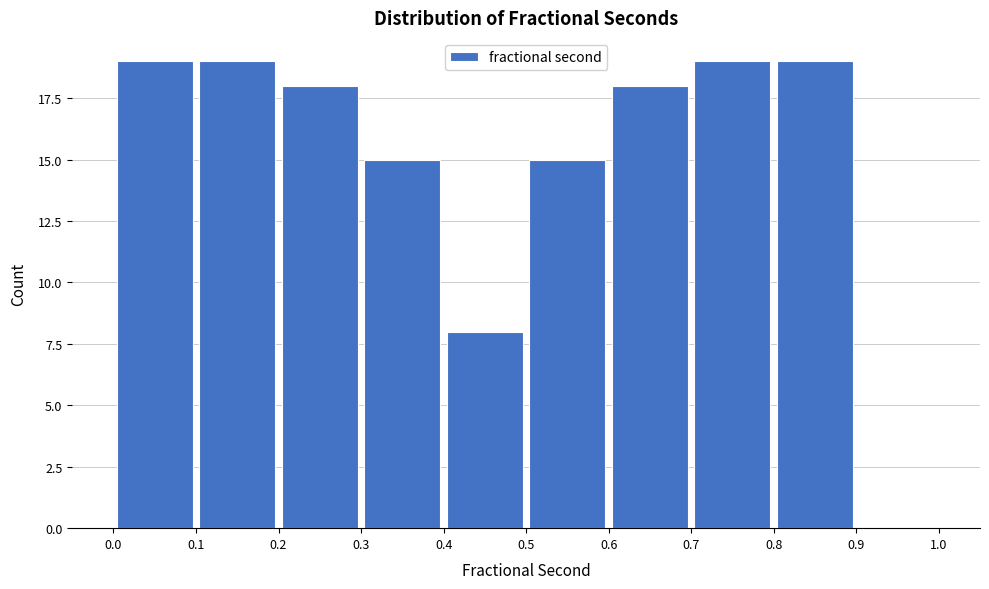

Reading left to right, transcribe this chart: for each bar, give the range it covers on the x-axis and its height. The values are not printed on the chart, so give them approximately, as read against the axis.

0.0 to 0.1: 19
0.1 to 0.2: 19
0.2 to 0.3: 18
0.3 to 0.4: 15
0.4 to 0.5: 8
0.5 to 0.6: 15
0.6 to 0.7: 18
0.7 to 0.8: 19
0.8 to 0.9: 19
0.9 to 1.0: 0